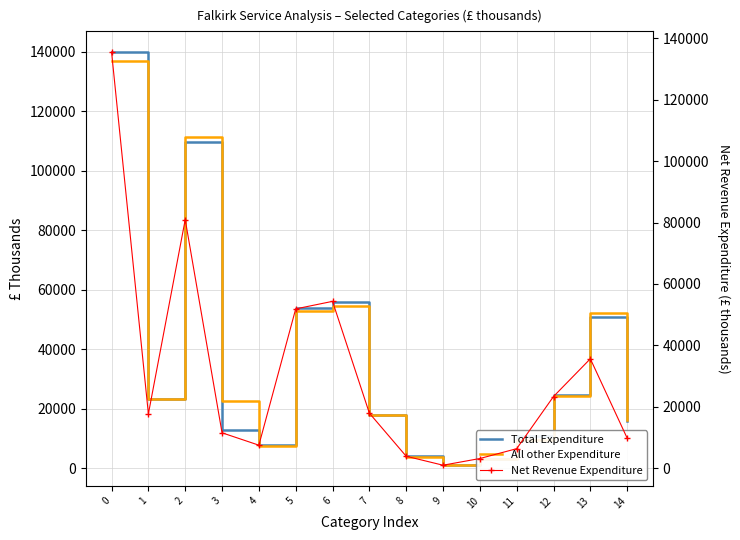

At how many categories does at least one series exceed 34307?

5